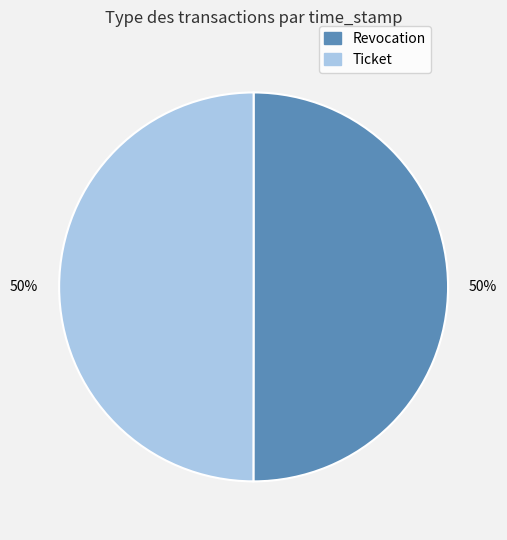

Is it true that Revocation is 37% of the pie?

False